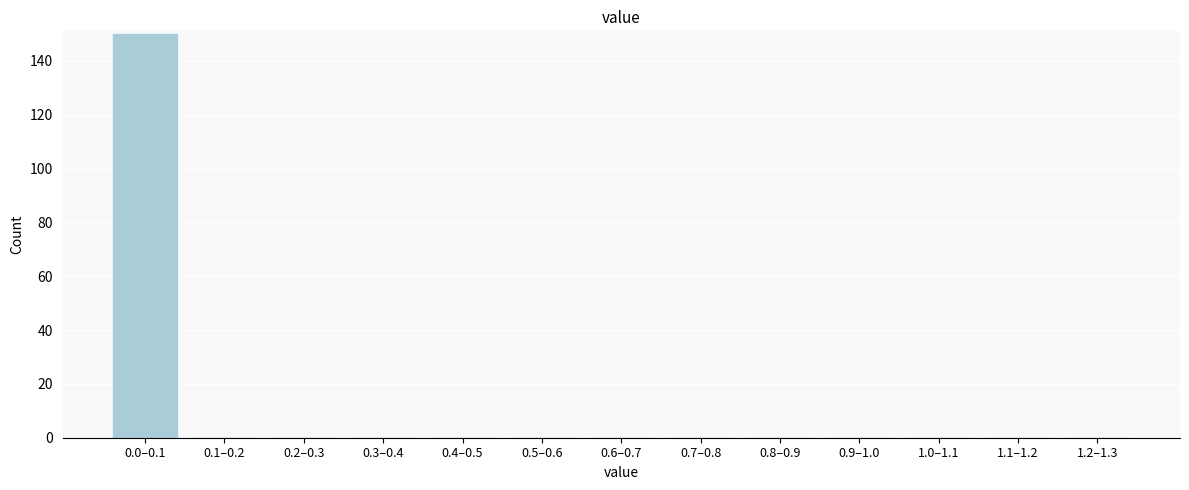

Reading left to right, transcribe all the data shown in this chart.

0.0–0.1=150	0.1–0.2=0	0.2–0.3=0	0.3–0.4=0	0.4–0.5=0	0.5–0.6=0	0.6–0.7=0	0.7–0.8=0	0.8–0.9=0	0.9–1.0=0	1.0–1.1=0	1.1–1.2=0	1.2–1.3=0